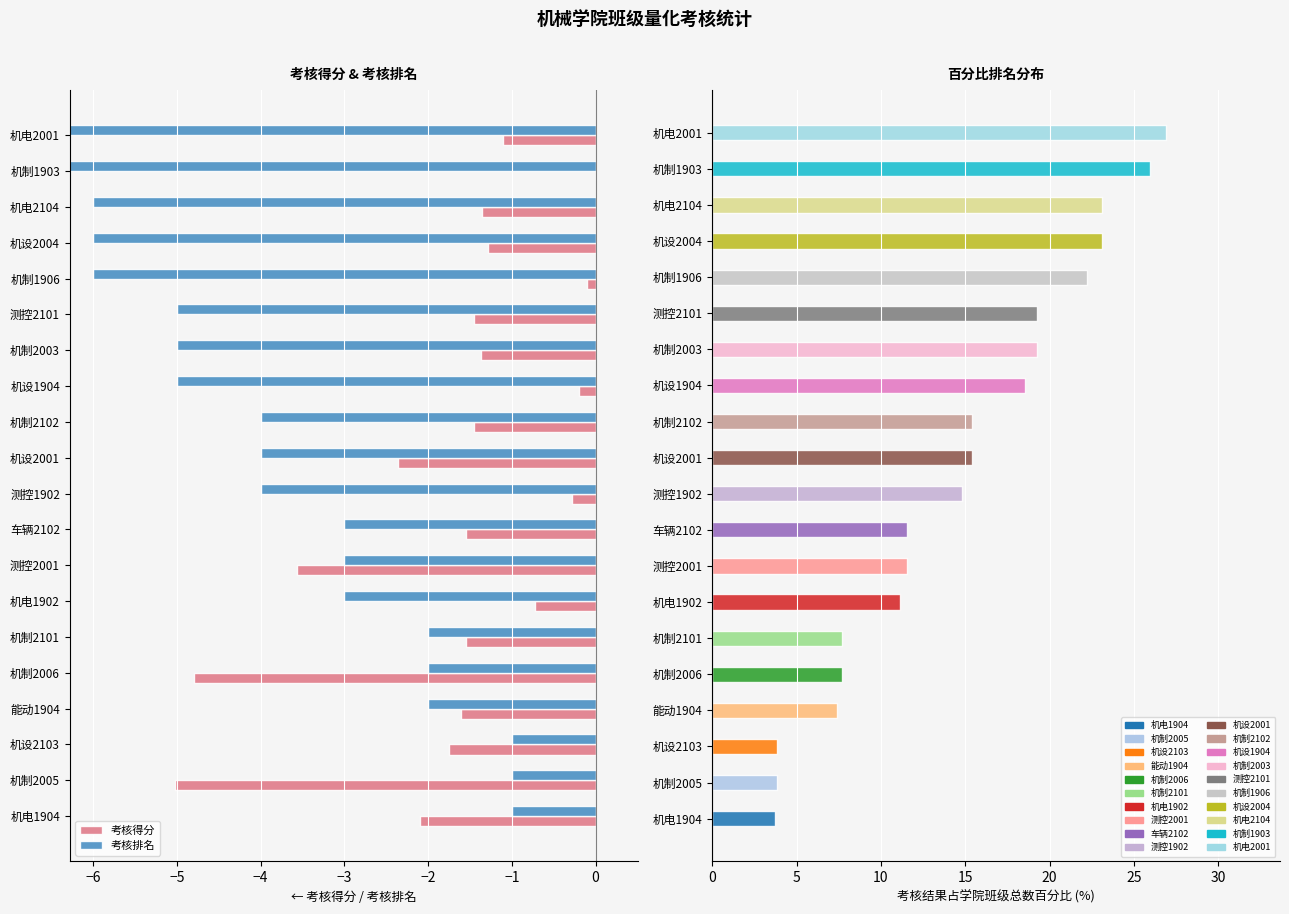

True or false: 考核排名 has a value of -6.0 at 机设2004.

True